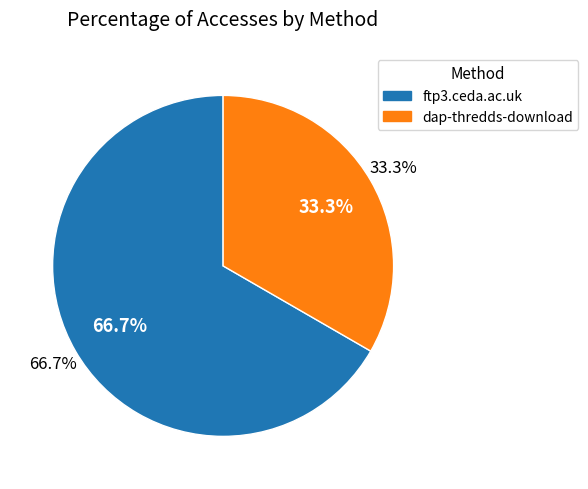

Is it true that ftp3.ceda.ac.uk is 56% of the pie?

False